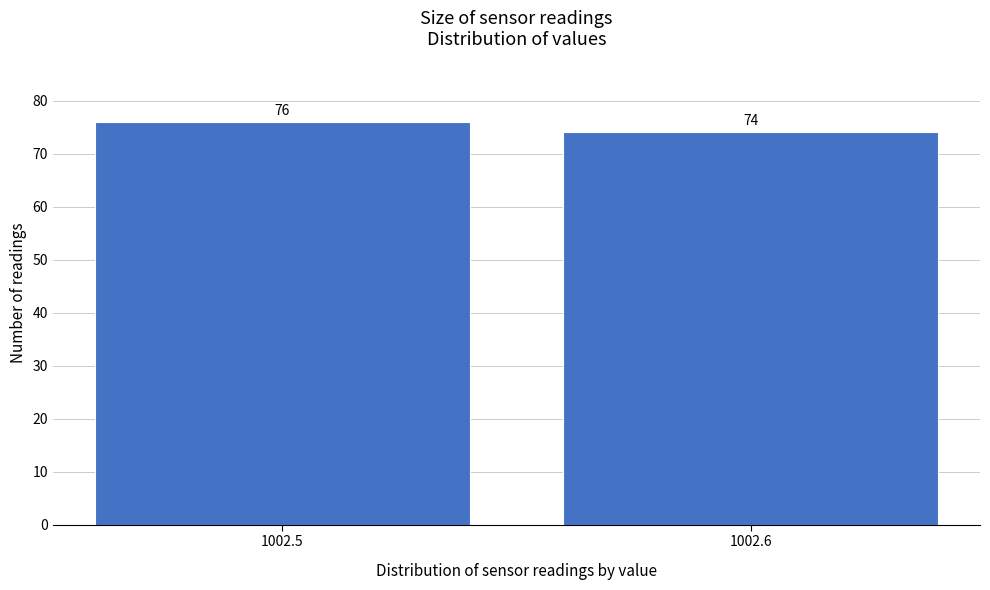

Reading left to right, list all the values displayed in this chart.

76	74